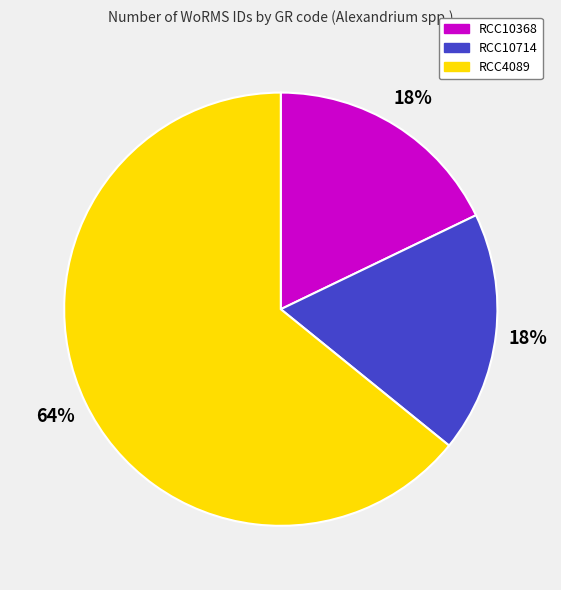

Is it true that RCC10714 is 12% of the pie?

False